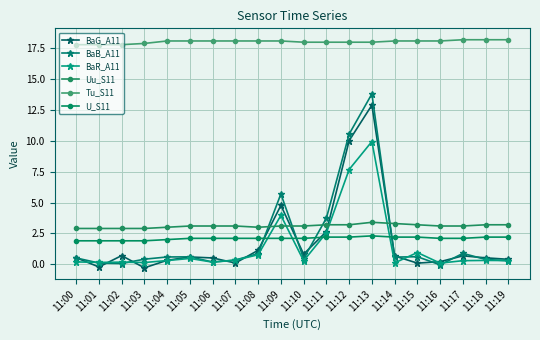

What is the sum of the Uu_S11 values at 11:11 and 11:14?

6.5